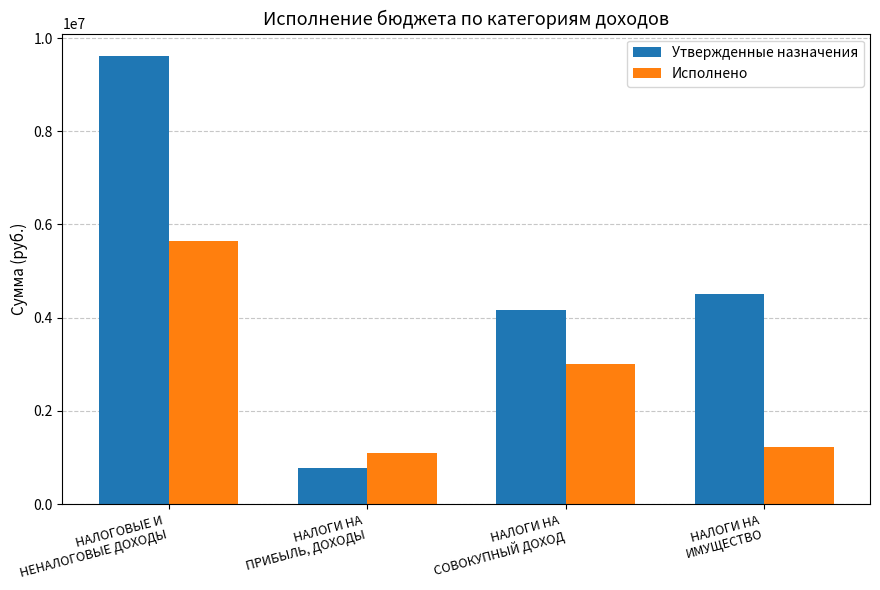

Which series has the largest total across all categories?

Утвержденные назначения